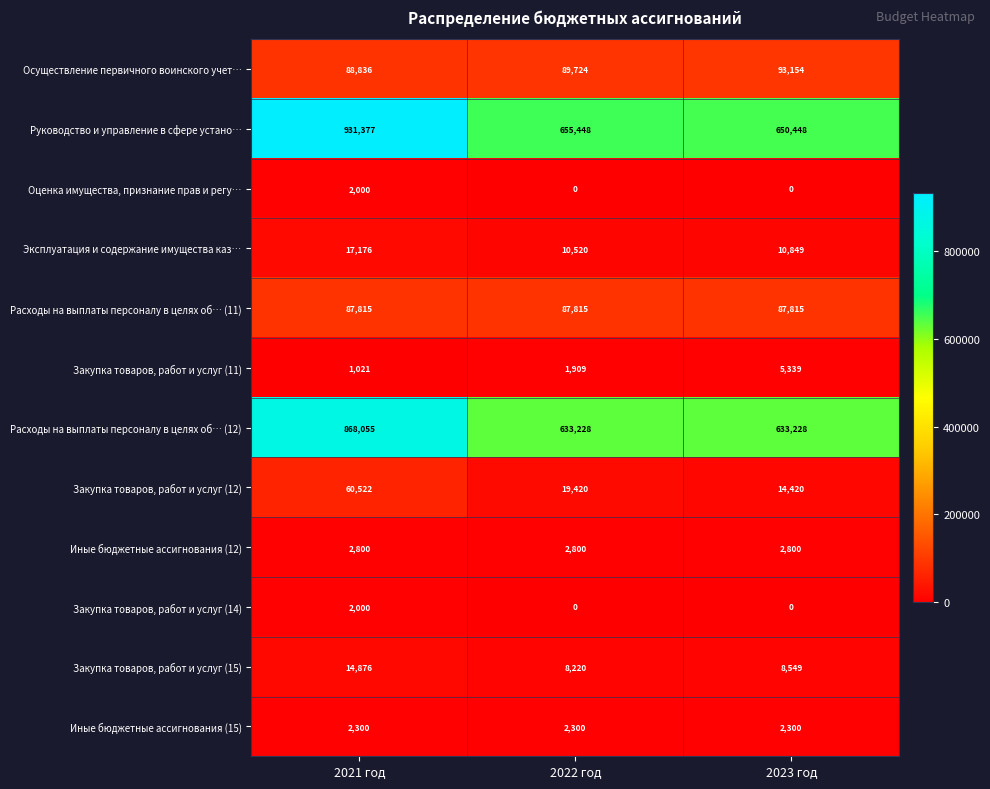

At how many categories does at least one series exceed 734327?

1